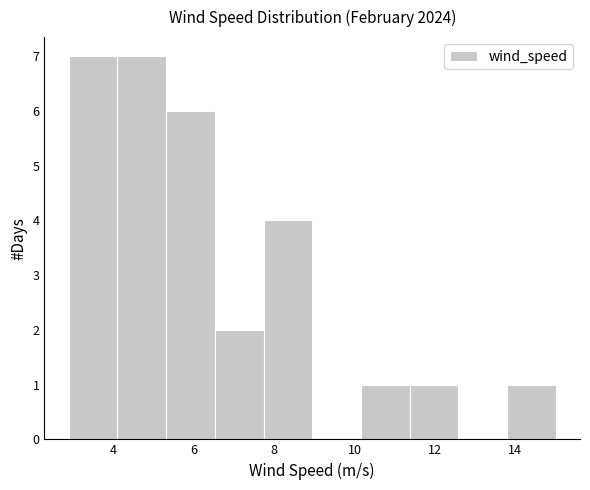

How tall is the bar that spans 7.8 to 9.0 on the x-axis? Neither the bar edges nor the heights are printed on the chart, so give them approximately, as read against the axes.

4